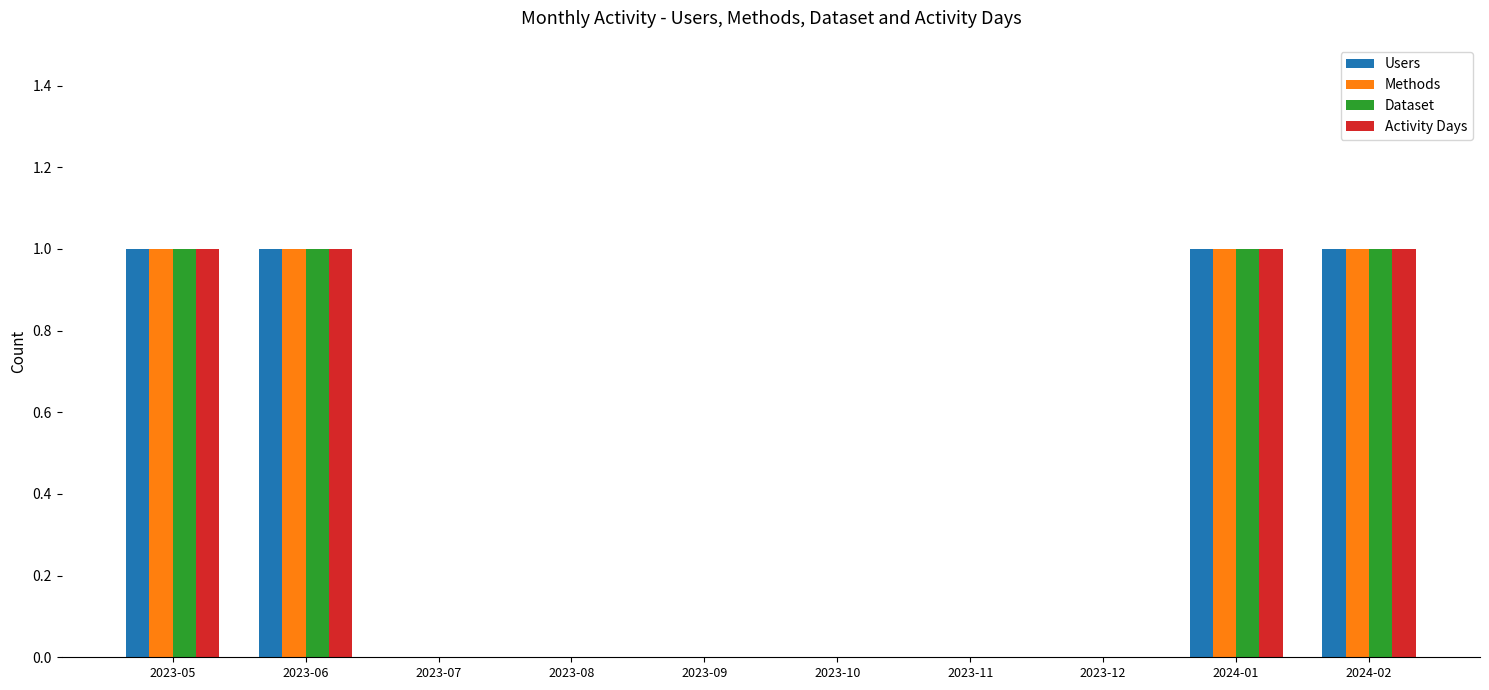

The Activity Days series shows 0 at 2023-08. True or false?

True